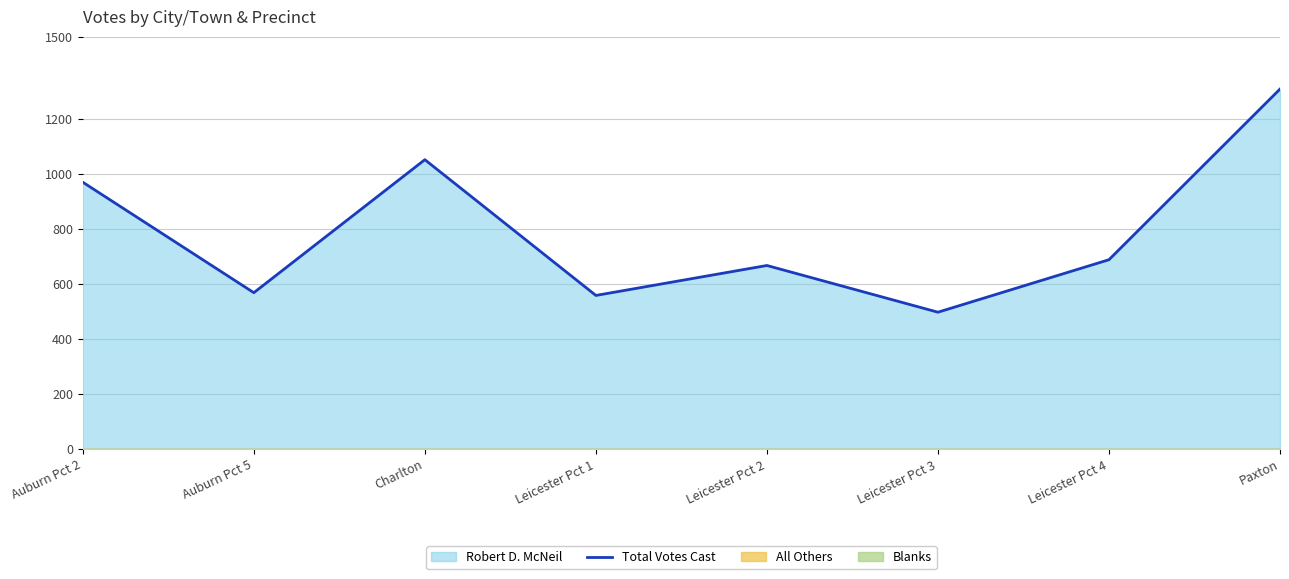

What is the label of the 5th point from the right?

Leicester Pct 1